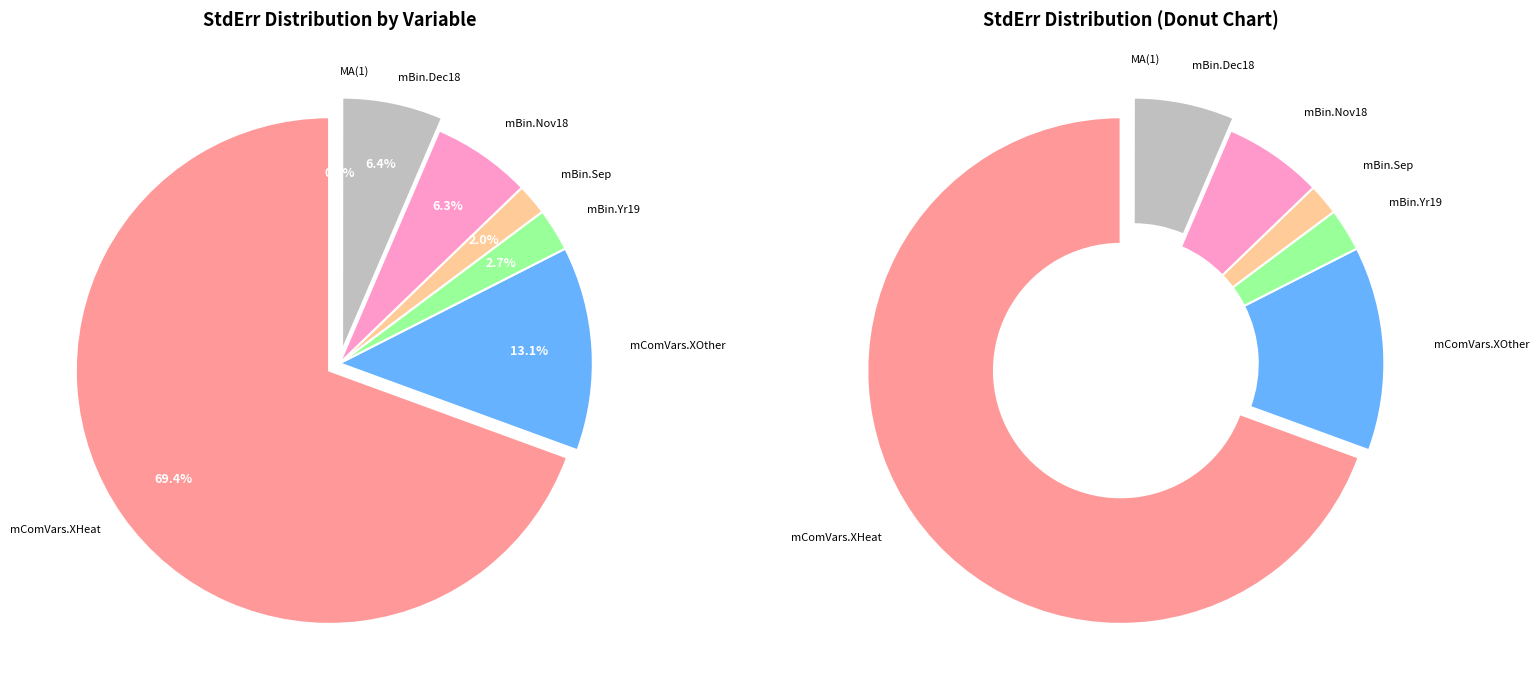

To the nearest percent, what portion does mBin.Sep represent?

2%